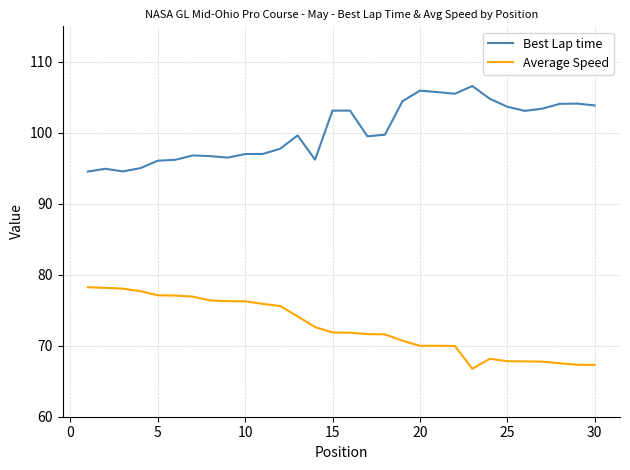

Does the chart have visible grid lines?

Yes